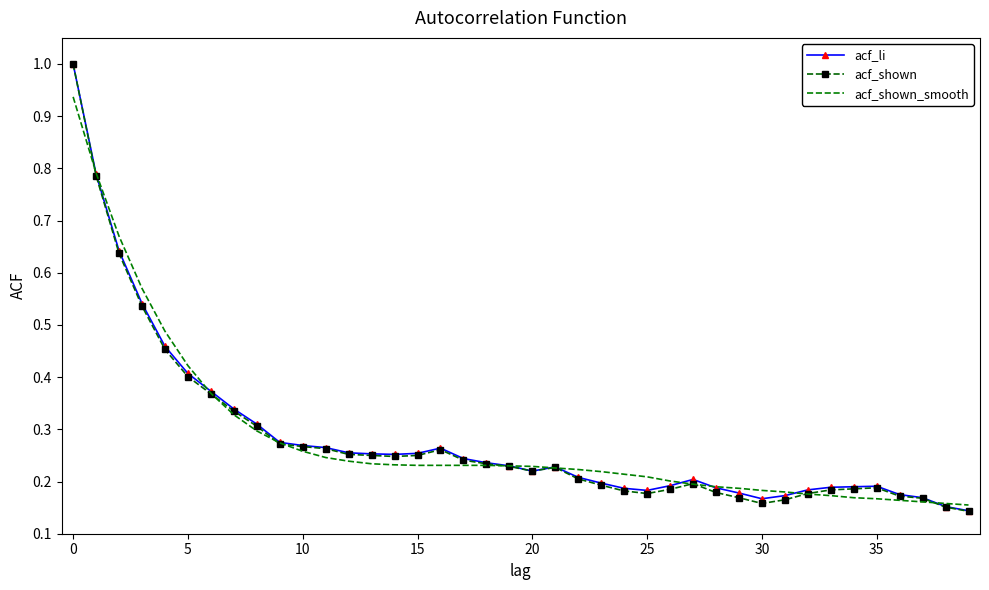

What is the greatest value displayed?

1.0